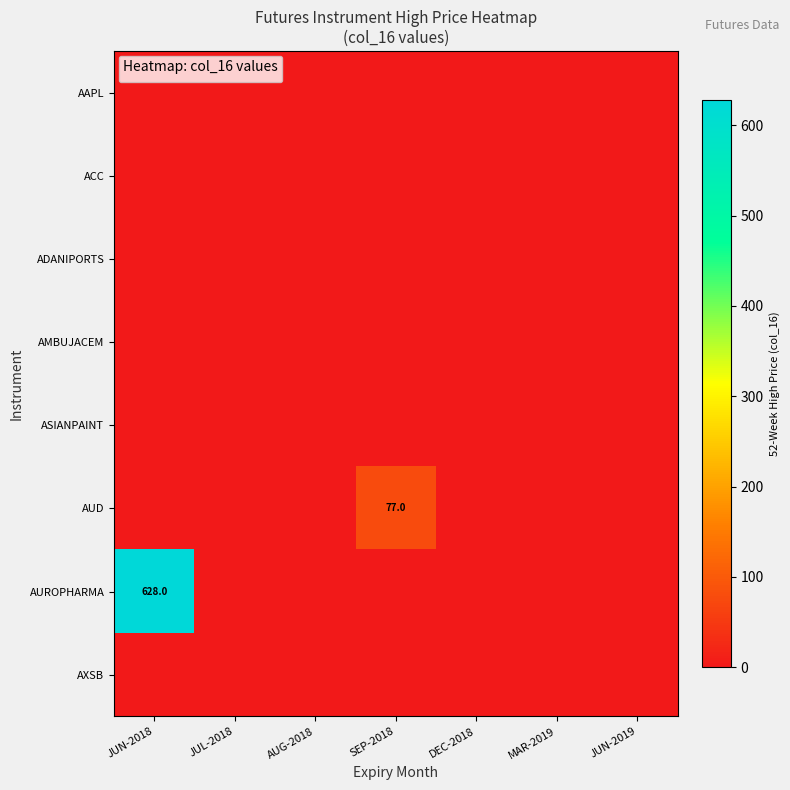

What is the average value of the AUROPHARMA series?

89.7